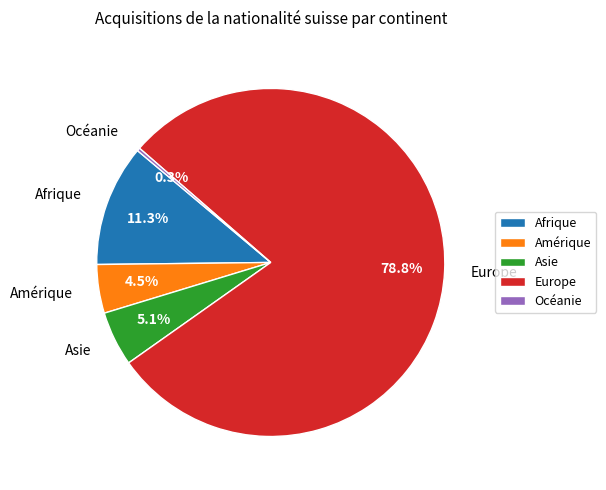

Does any single category account for the majority?

Yes